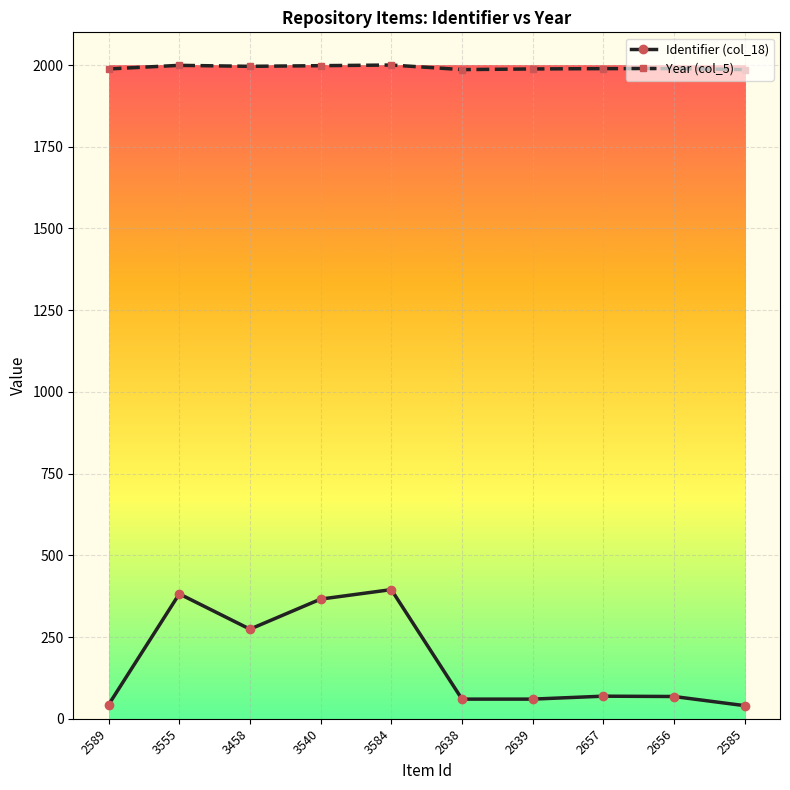

What is the maximum value for Identifier (col_18)?

395